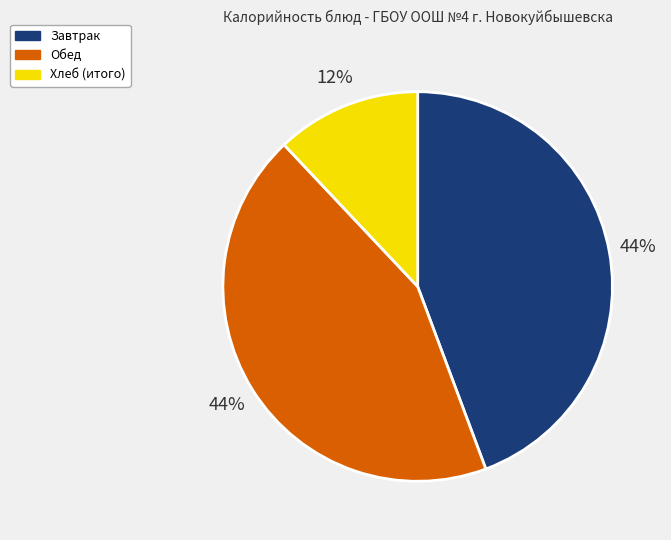

To the nearest percent, what is the difference between the largest and smallest slice percentages?

32%